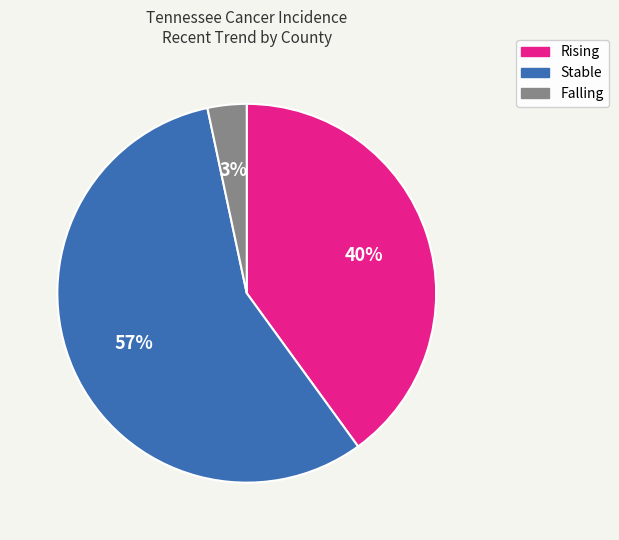

What is the smallest slice in the pie chart?

Falling